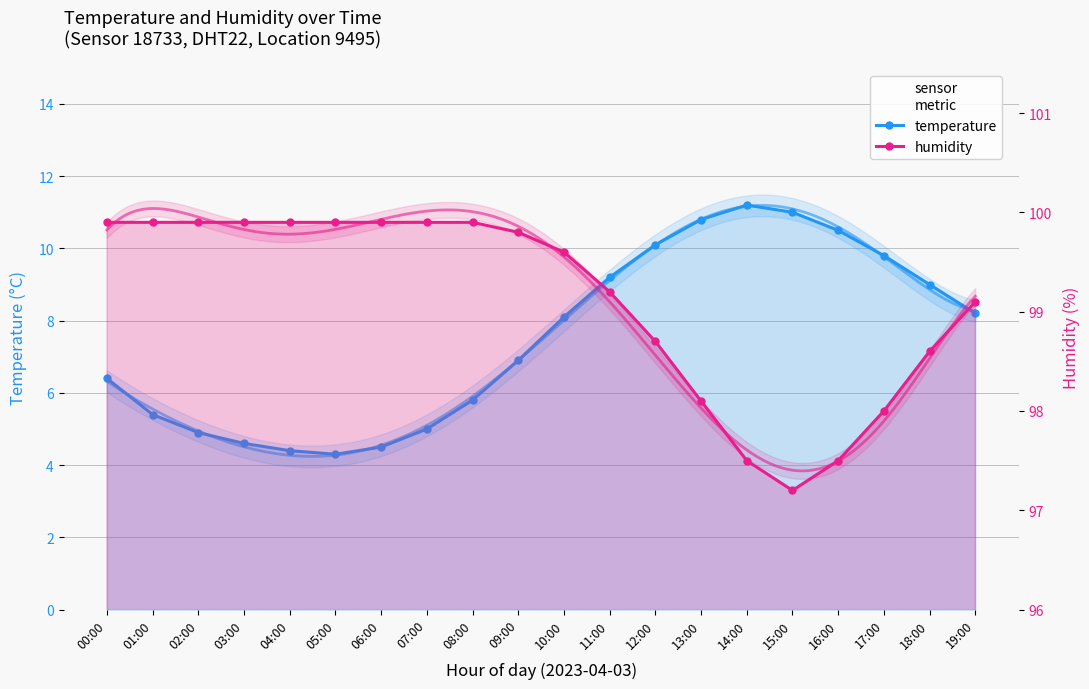

How many data points in temperature are above 8?

10